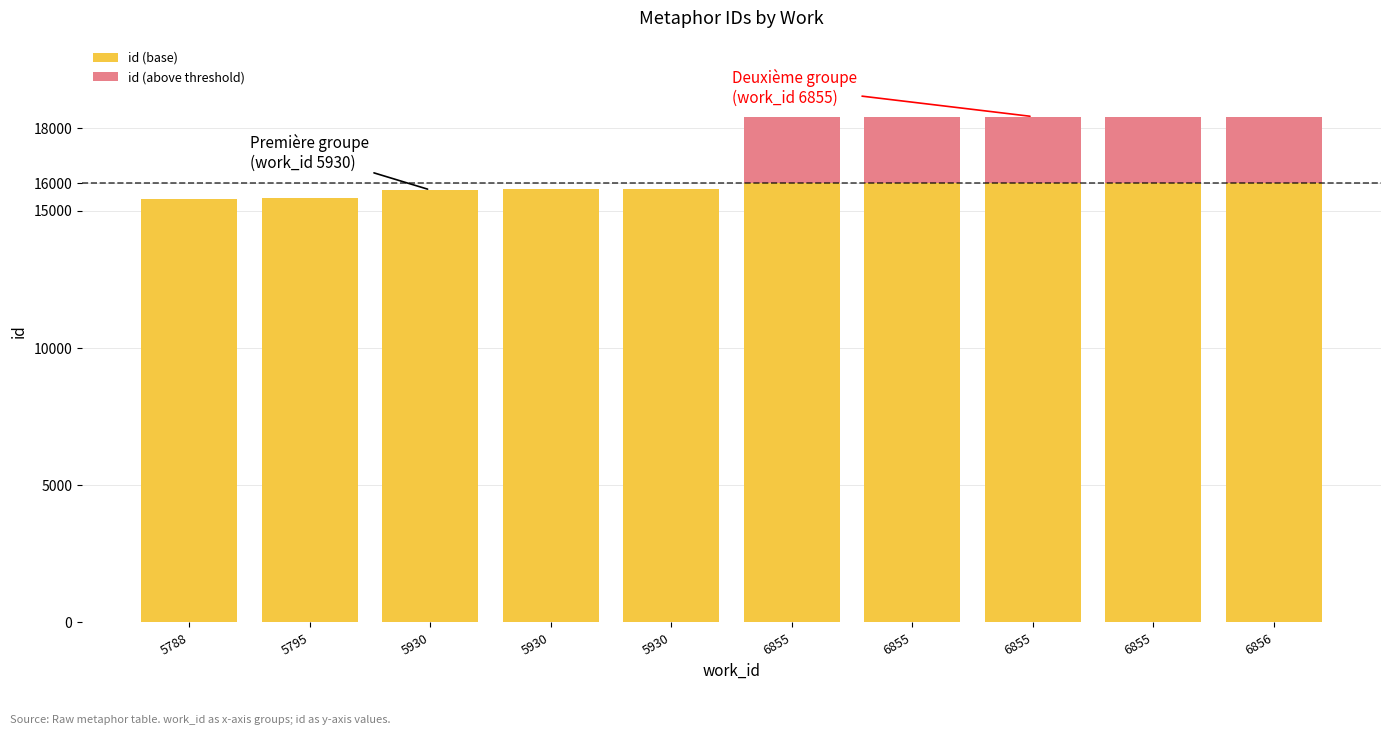

What is the difference between the values at 6855 and 6855?

3